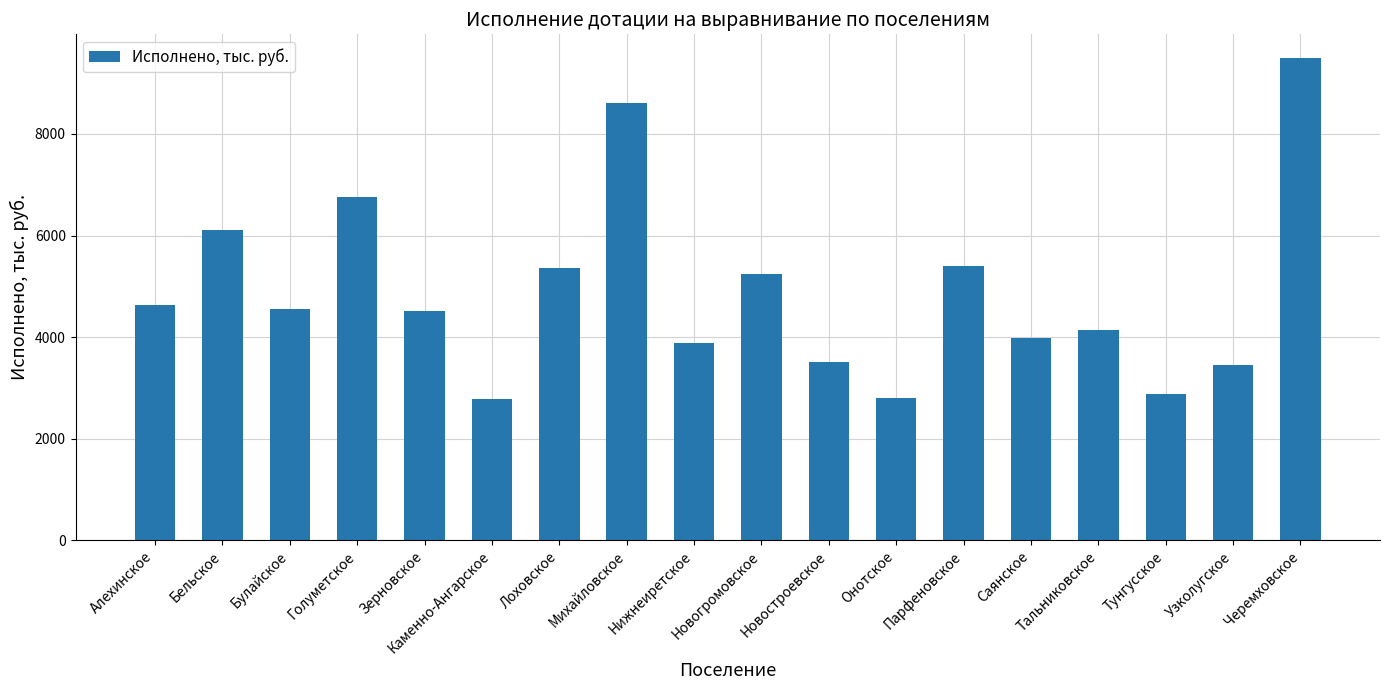

Which category has the highest value across all series?

Черемховское